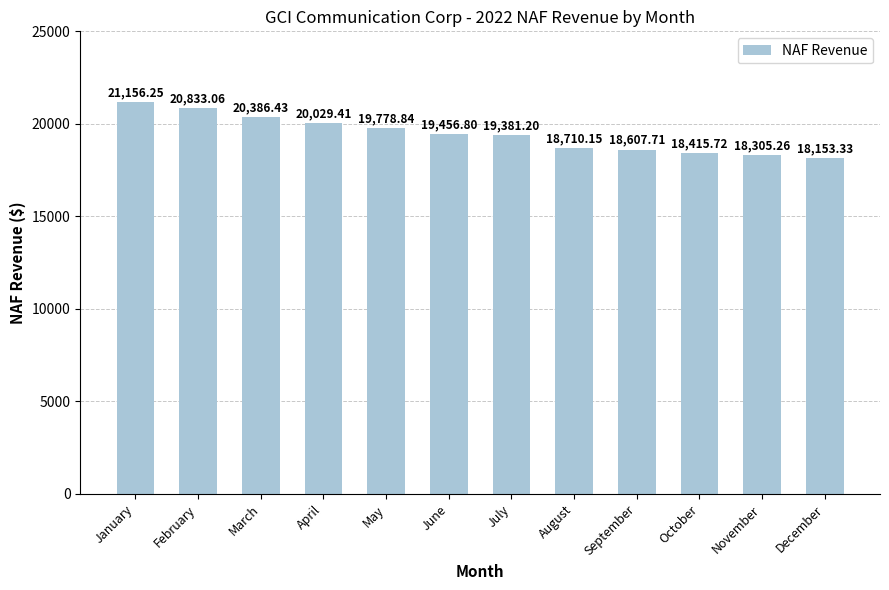

What is the sum of the values at August and November?

37015.4